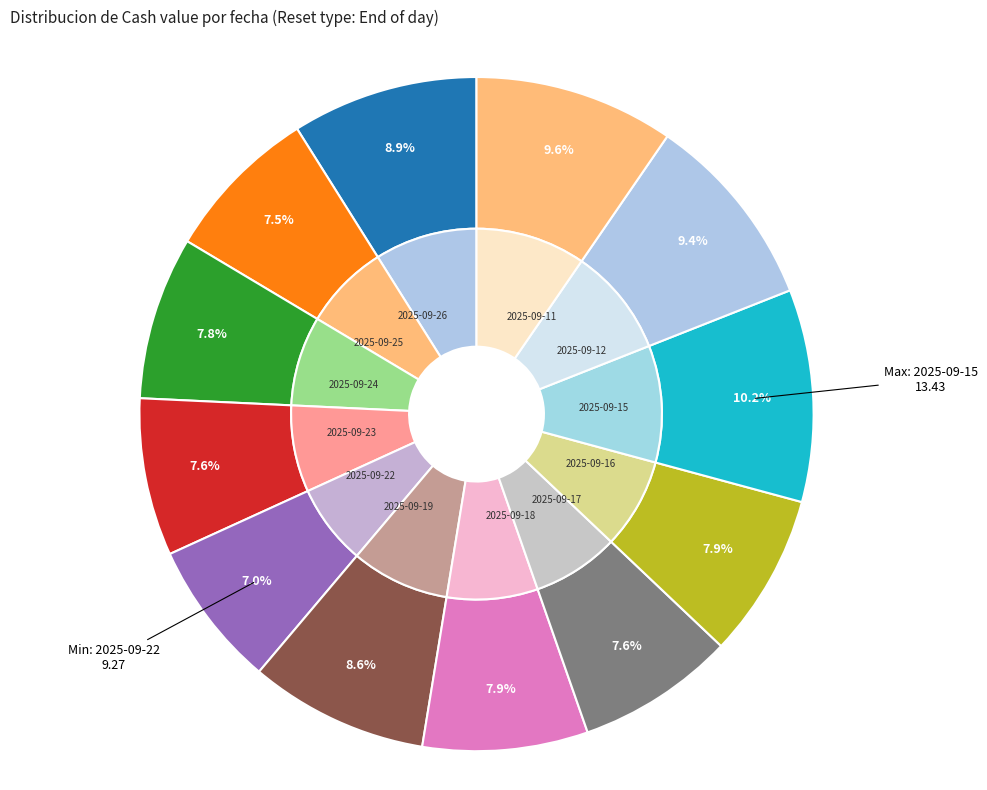

To the nearest percent, what is the difference between the largest and smallest slice percentages?

3%